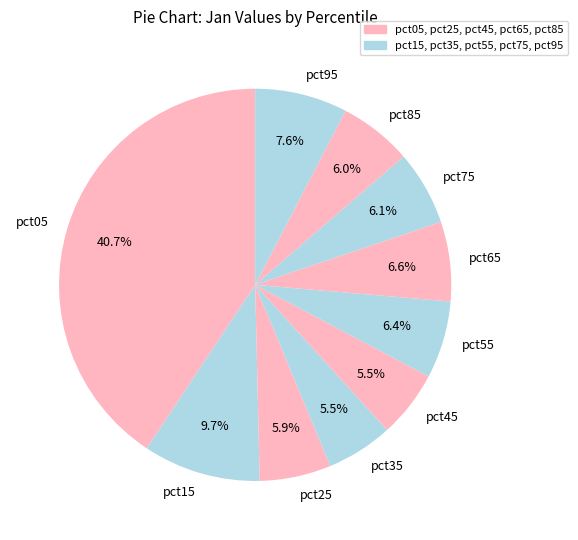

How many segments does this pie chart have?

10